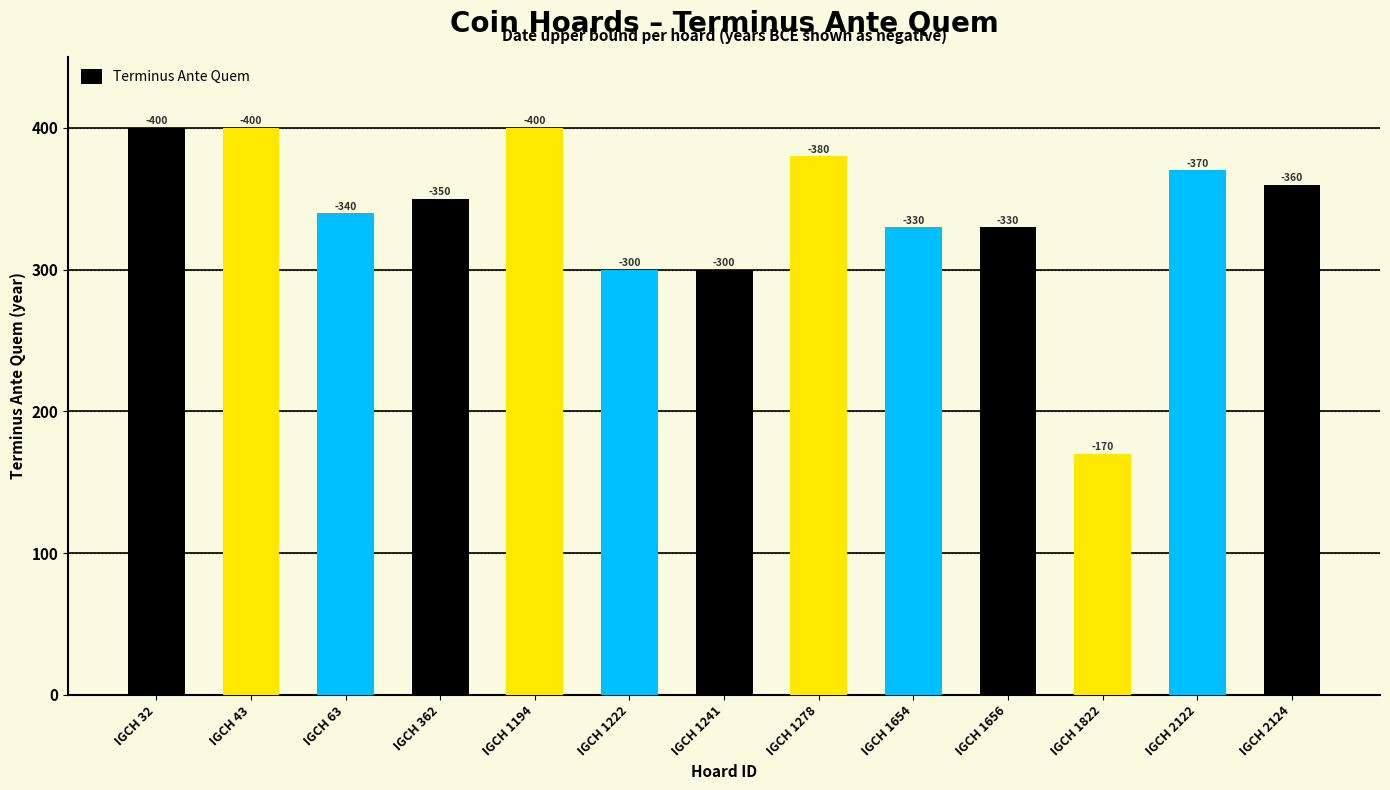

Rank the categories by value from highest to lowest.

IGCH 32, IGCH 43, IGCH 1194, IGCH 1278, IGCH 2122, IGCH 2124, IGCH 362, IGCH 63, IGCH 1654, IGCH 1656, IGCH 1222, IGCH 1241, IGCH 1822